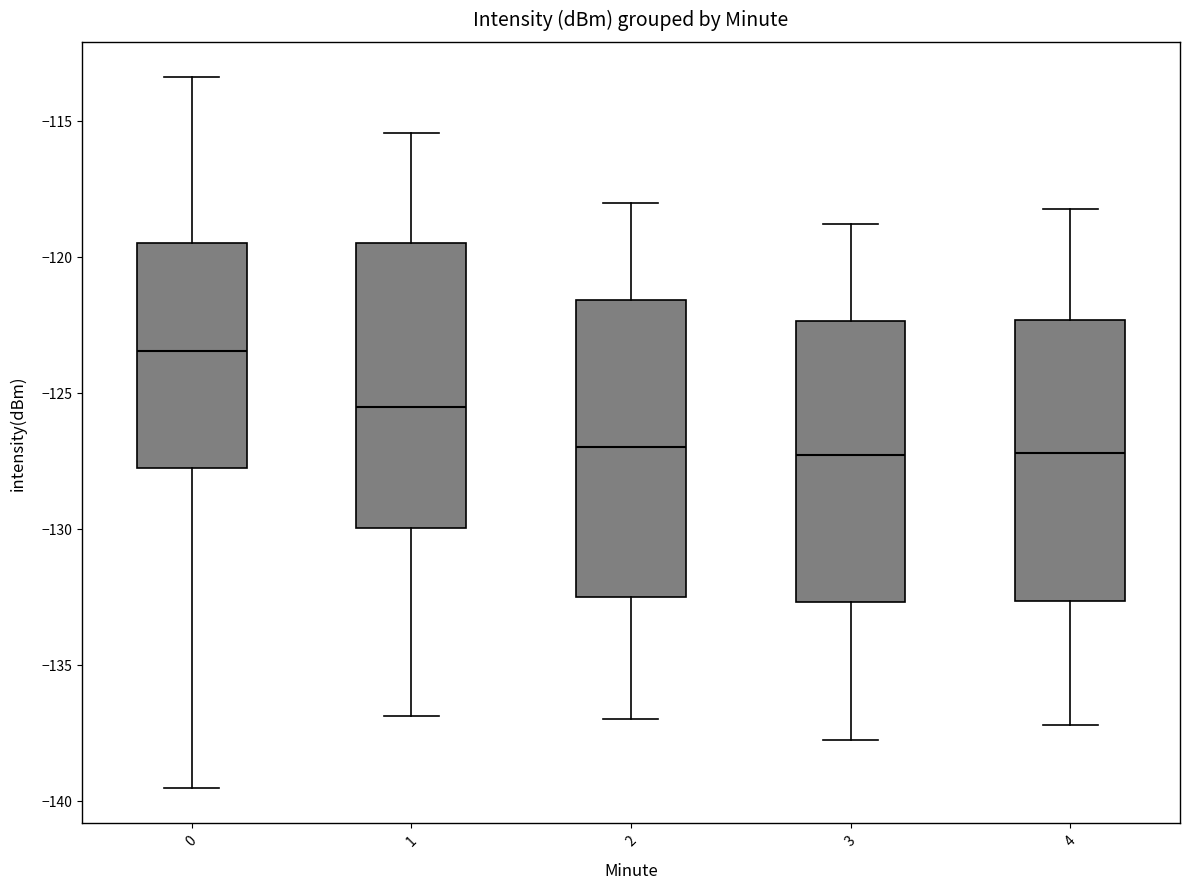

Which box has the highest median line?

0